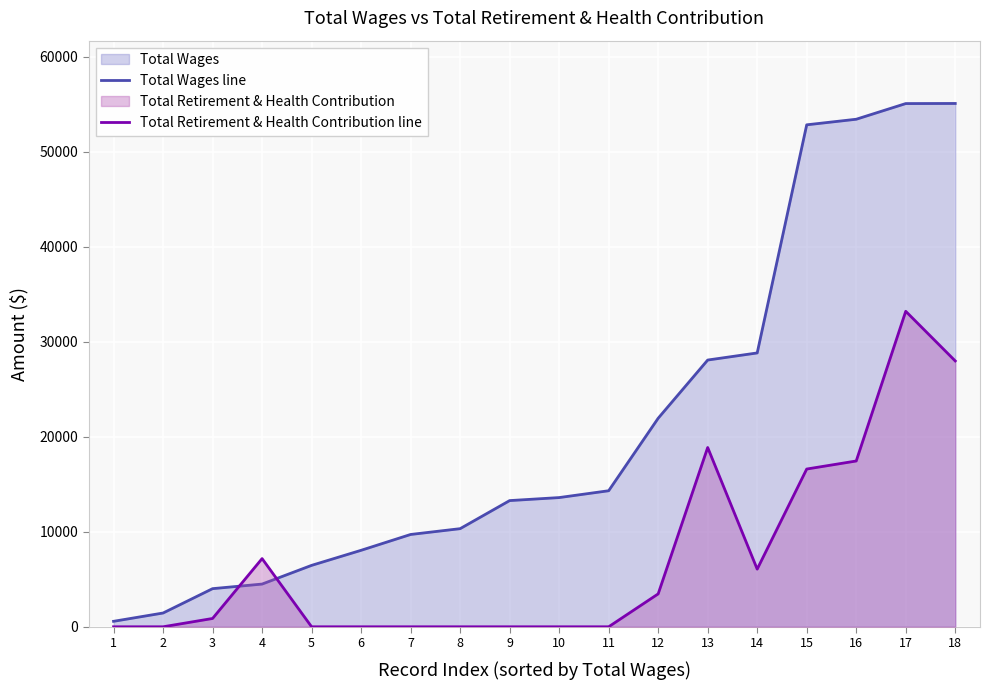

Is it true that Total Retirement & Health Contribution line equals -15244 at 11?

False